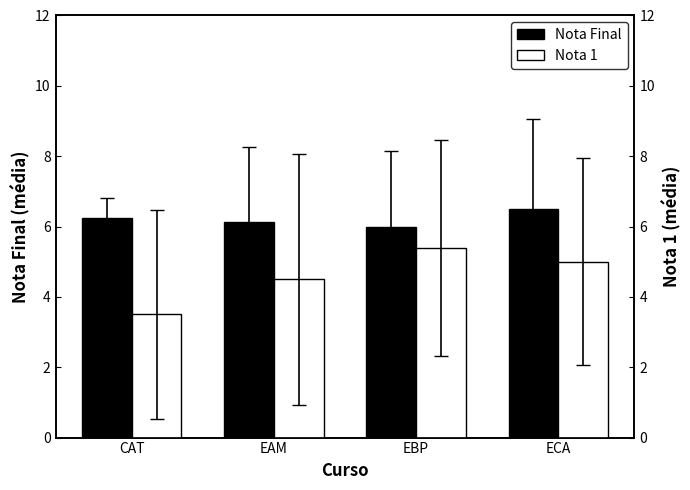

What is the sum of the Nota Final values at EBP and EAM?

12.1